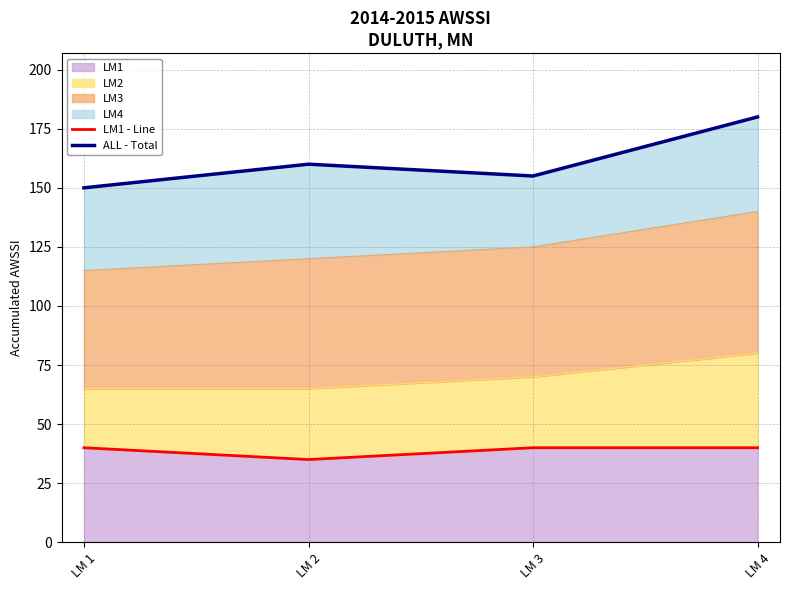

Reading left to right, extract all data points from this chart.

LM1 - Line: LM 1=40	LM 2=35	LM 3=40	LM 4=40
ALL - Total: LM 1=150	LM 2=160	LM 3=155	LM 4=180